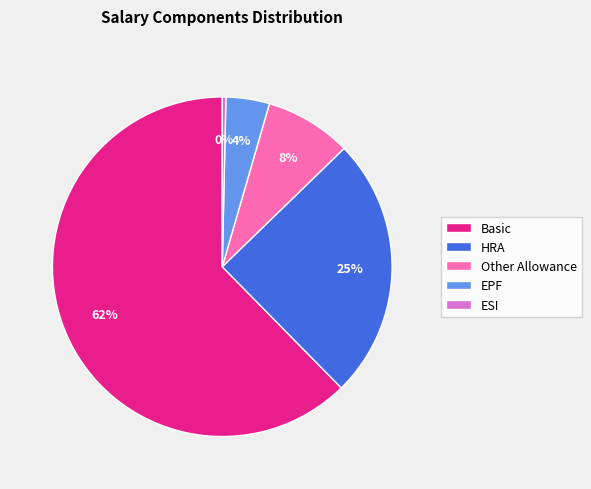

Count the number of slices in the pie.

5